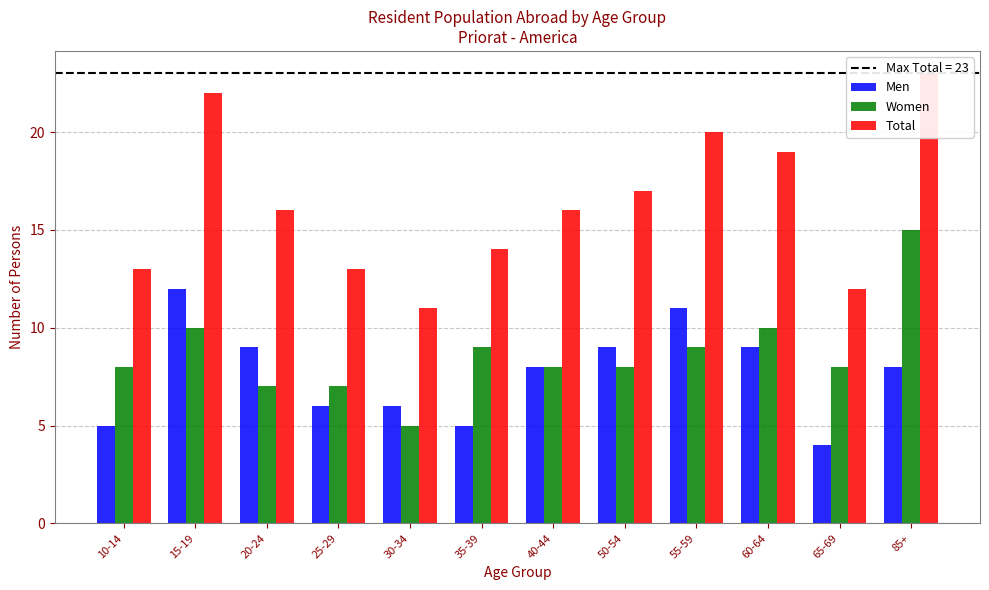

What is the lowest value of the Women series?

5